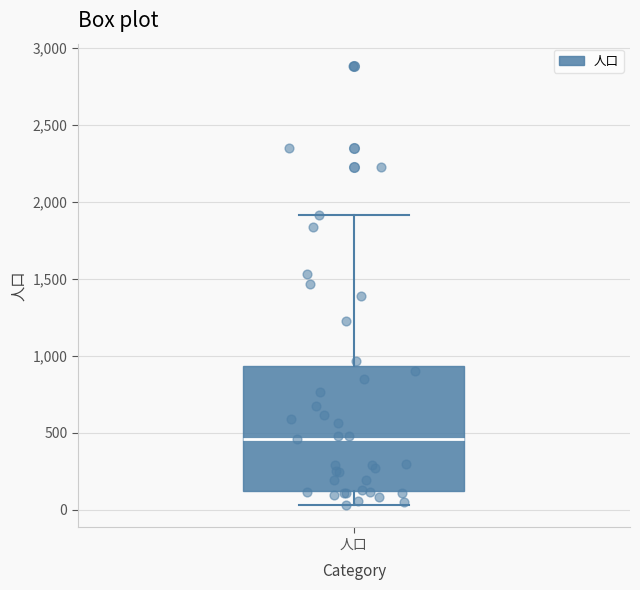

Read this box plot against the y-axis: the position of the median line, the range covered by the box, and the ends of both whiskers. The values are not printed on the chart, so give them approximately, as read against the axis.

median 450, box 100 to 950, whiskers 50 to 1900